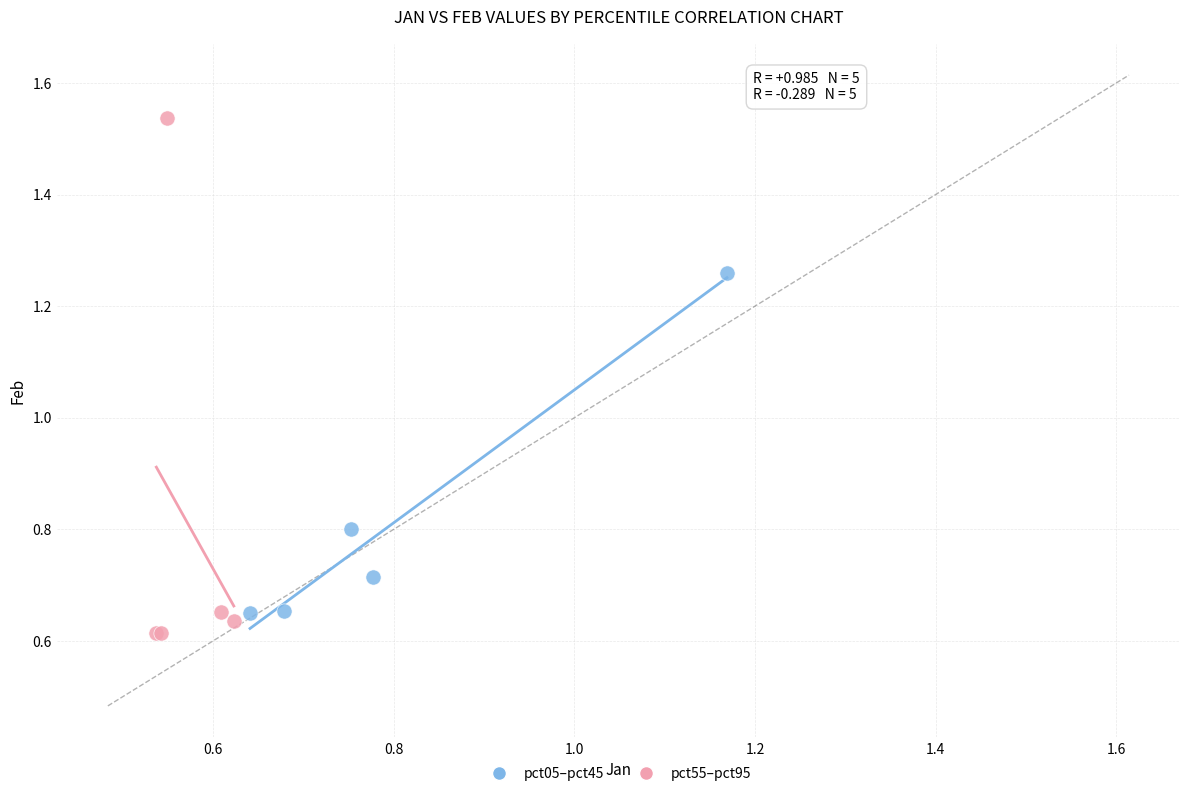

Which series has the widest spread of Y values?

pct55–pct95